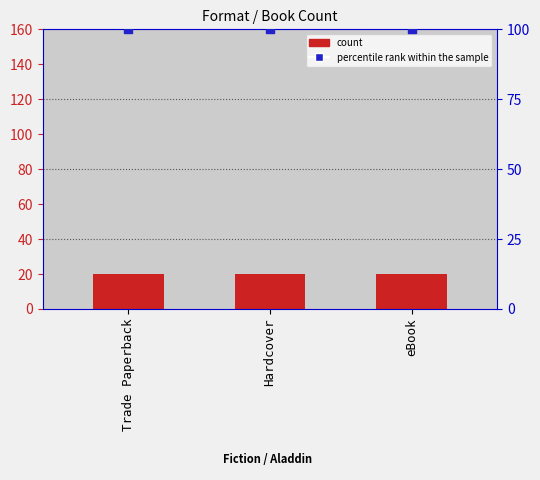

At which category is the sum across all series the highest?

Trade Paperback